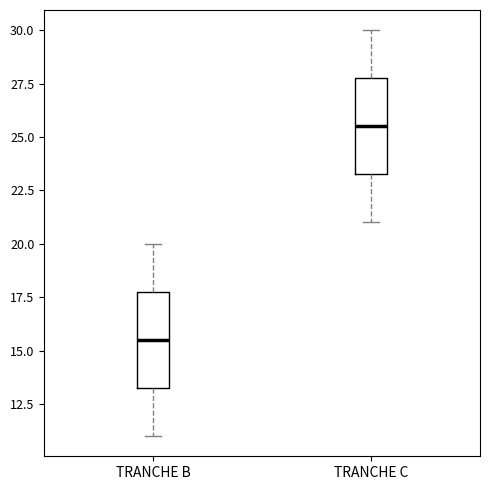

Reading left to right, read every box against the y-axis: the position of its median line, the range the box covers, and the ends of its whiskers. The values are not printed on the chart, so give them approximately, as read against the axis.

TRANCHE B: median 15.5, box 13.5 to 18.0, whiskers 11.0 to 20.0
TRANCHE C: median 25.5, box 23.5 to 28.0, whiskers 21.0 to 30.0